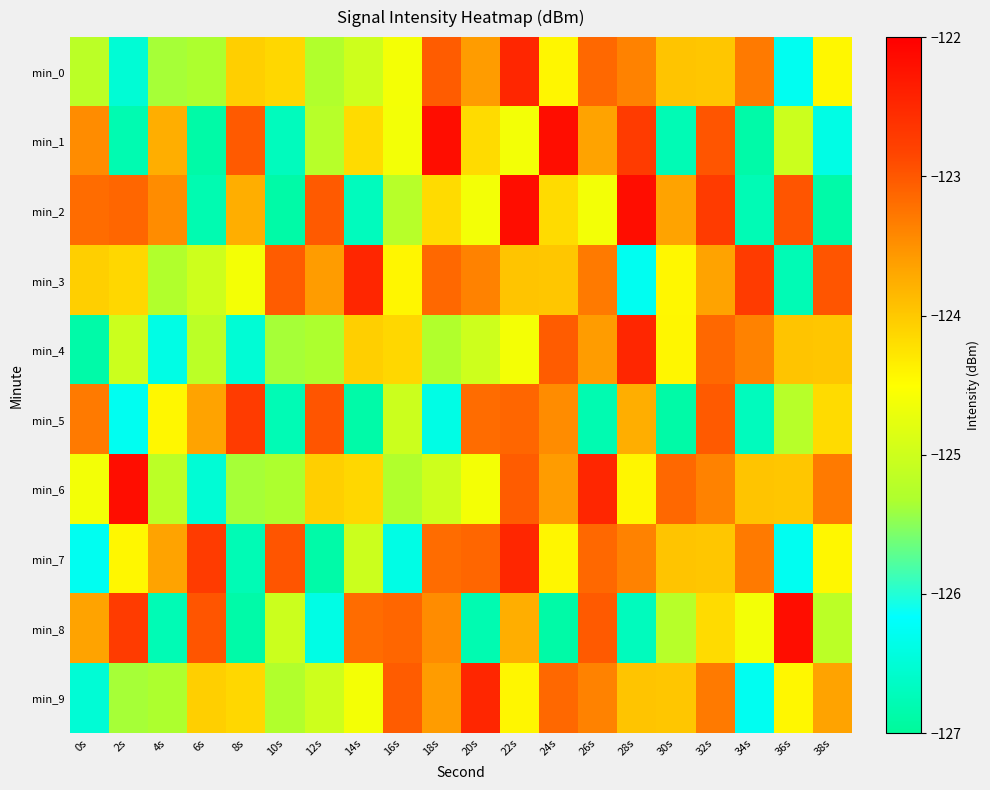

Reading right to left, extract all data points from this chart.

min_0: 38s=-124.4	36s=-126.3	34s=-123.3	32s=-124.0	30s=-124.0	28s=-123.4	26s=-123.1	24s=-124.4	22s=-122.5	20s=-123.6	18s=-123.0	16s=-124.6	14s=-125.0	12s=-125.3	10s=-124.1	8s=-124.1	6s=-125.3	4s=-125.4	2s=-126.5	0s=-125.2
min_1: 38s=-126.4	36s=-125.0	34s=-126.9	32s=-123.0	30s=-126.8	28s=-122.7	26s=-123.7	24s=-122.2	22s=-124.6	20s=-124.2	18s=-122.2	16s=-124.6	14s=-124.2	12s=-125.2	10s=-126.7	8s=-123.0	6s=-126.9	4s=-123.7	2s=-126.8	0s=-123.5
min_2: 38s=-126.9	36s=-123.0	34s=-126.8	32s=-122.7	30s=-123.7	28s=-122.2	26s=-124.6	24s=-124.2	22s=-122.2	20s=-124.6	18s=-124.2	16s=-125.2	14s=-126.7	12s=-123.0	10s=-126.9	8s=-123.7	6s=-126.8	4s=-123.5	2s=-123.1	0s=-123.2
min_3: 38s=-123.0	36s=-126.8	34s=-122.7	32s=-123.7	30s=-124.4	28s=-126.3	26s=-123.3	24s=-124.0	22s=-124.0	20s=-123.4	18s=-123.1	16s=-124.4	14s=-122.5	12s=-123.6	10s=-123.0	8s=-124.6	6s=-125.0	4s=-125.3	2s=-124.1	0s=-124.1
min_4: 38s=-124.0	36s=-124.0	34s=-123.4	32s=-123.1	30s=-124.4	28s=-122.5	26s=-123.6	24s=-123.0	22s=-124.6	20s=-125.0	18s=-125.3	16s=-124.1	14s=-124.1	12s=-125.3	10s=-125.4	8s=-126.5	6s=-125.2	4s=-126.4	2s=-125.0	0s=-126.9
min_5: 38s=-124.2	36s=-125.2	34s=-126.7	32s=-123.0	30s=-126.9	28s=-123.7	26s=-126.8	24s=-123.5	22s=-123.1	20s=-123.2	18s=-126.4	16s=-125.0	14s=-126.9	12s=-123.0	10s=-126.8	8s=-122.7	6s=-123.7	4s=-124.4	2s=-126.3	0s=-123.3
min_6: 38s=-123.3	36s=-124.0	34s=-124.0	32s=-123.4	30s=-123.1	28s=-124.4	26s=-122.5	24s=-123.6	22s=-123.0	20s=-124.6	18s=-125.0	16s=-125.3	14s=-124.1	12s=-124.1	10s=-125.3	8s=-125.4	6s=-126.5	4s=-125.2	2s=-122.2	0s=-124.6
min_7: 38s=-124.4	36s=-126.3	34s=-123.3	32s=-124.0	30s=-124.0	28s=-123.4	26s=-123.1	24s=-124.4	22s=-122.5	20s=-123.1	18s=-123.2	16s=-126.4	14s=-125.0	12s=-126.9	10s=-123.0	8s=-126.8	6s=-122.7	4s=-123.7	2s=-124.4	0s=-126.3
min_8: 38s=-125.2	36s=-122.2	34s=-124.6	32s=-124.2	30s=-125.2	28s=-126.7	26s=-123.0	24s=-126.9	22s=-123.7	20s=-126.8	18s=-123.5	16s=-123.1	14s=-123.2	12s=-126.4	10s=-125.0	8s=-126.9	6s=-123.0	4s=-126.8	2s=-122.7	0s=-123.7
min_9: 38s=-123.7	36s=-124.4	34s=-126.3	32s=-123.3	30s=-124.0	28s=-124.0	26s=-123.4	24s=-123.1	22s=-124.4	20s=-122.5	18s=-123.6	16s=-123.0	14s=-124.6	12s=-125.0	10s=-125.3	8s=-124.1	6s=-124.1	4s=-125.3	2s=-125.4	0s=-126.5